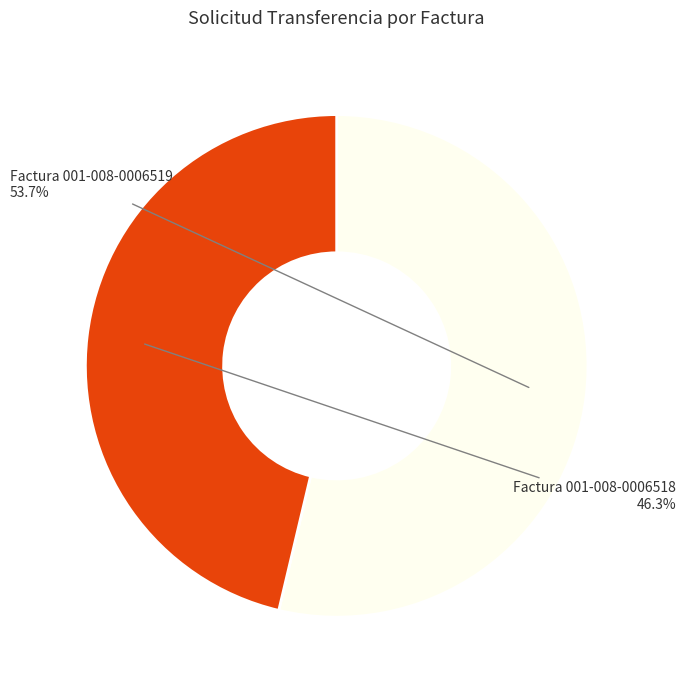

To the nearest percent, what percentage of the pie is Factura 001-008-0006518?

46%